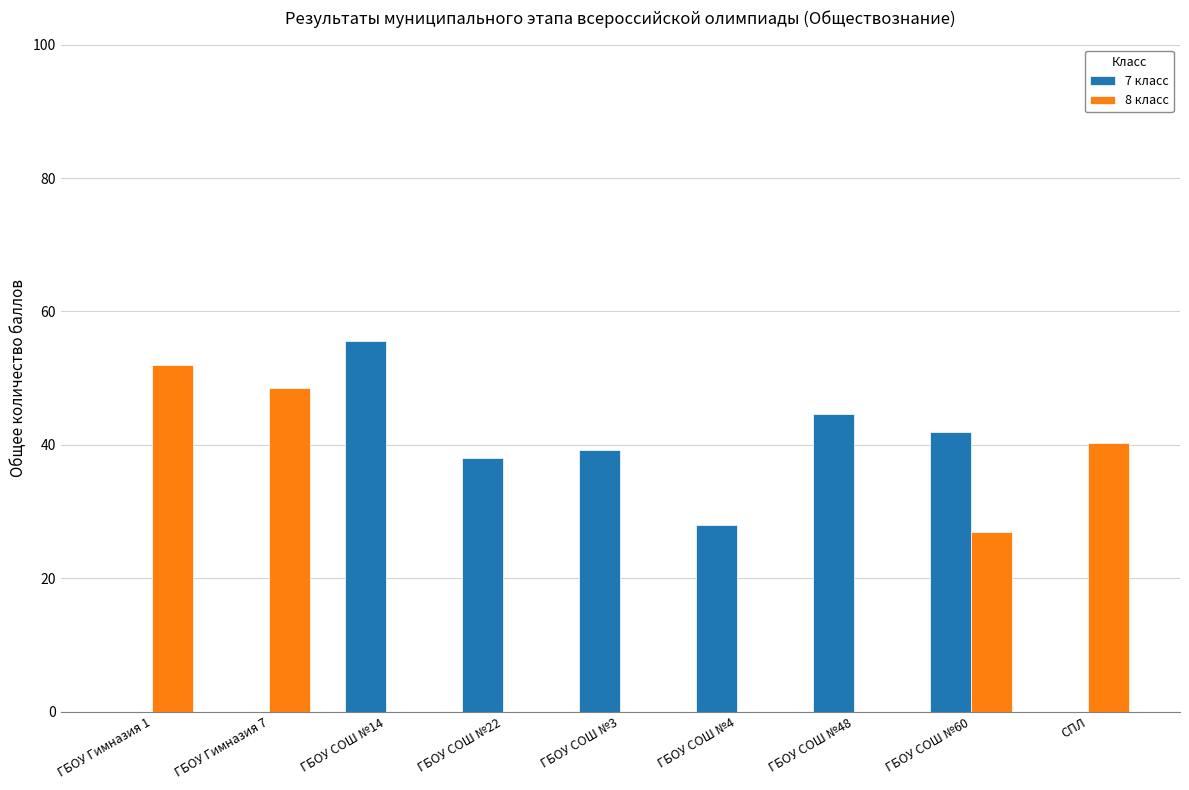

At which label does 8 класс reach its peak?

ГБОУ Гимназия 1